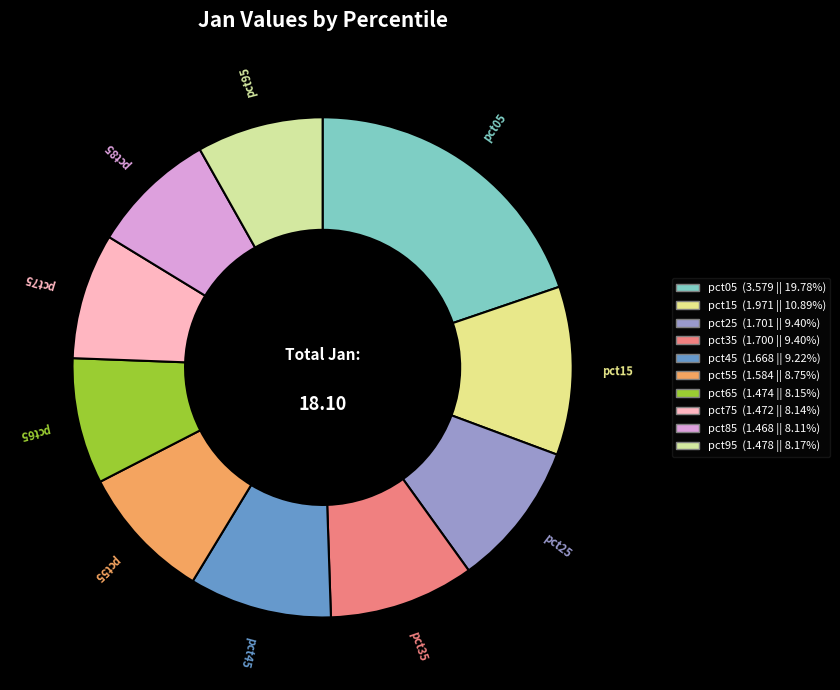

Does any single category account for the majority?

No